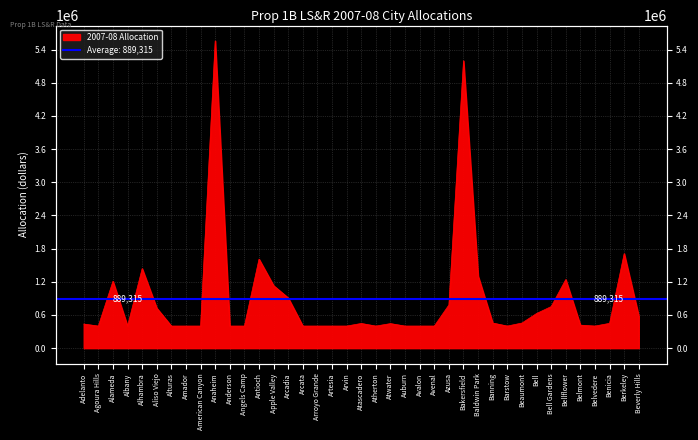

Read the value at Bell.

626998.9